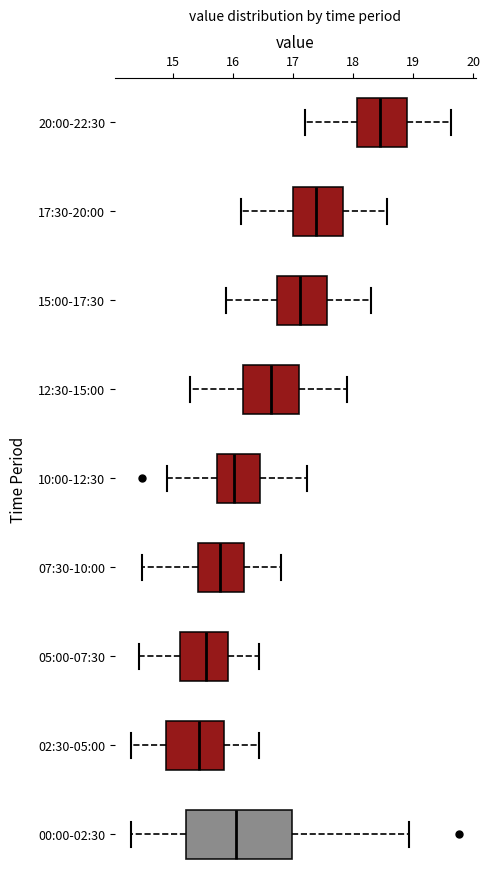

Reading bottom to top, read every box against the x-axis: the position of its median line, the range the box covers, and the ends of its whiskers. The values are not printed on the chart, so give them approximately, as read against the axis.

00:00-02:30: median 16.1, box 15.2 to 17.0, whiskers 14.3 to 18.9
02:30-05:00: median 15.4, box 14.9 to 15.8, whiskers 14.3 to 16.4
05:00-07:30: median 15.6, box 15.1 to 15.9, whiskers 14.4 to 16.4
07:30-10:00: median 15.8, box 15.4 to 16.2, whiskers 14.5 to 16.8
10:00-12:30: median 16.0, box 15.7 to 16.4, whiskers 14.9 to 17.2
12:30-15:00: median 16.6, box 16.2 to 17.1, whiskers 15.3 to 17.9
15:00-17:30: median 17.1, box 16.7 to 17.6, whiskers 15.9 to 18.3
17:30-20:00: median 17.4, box 17.0 to 17.8, whiskers 16.1 to 18.6
20:00-22:30: median 18.5, box 18.1 to 18.9, whiskers 17.2 to 19.6